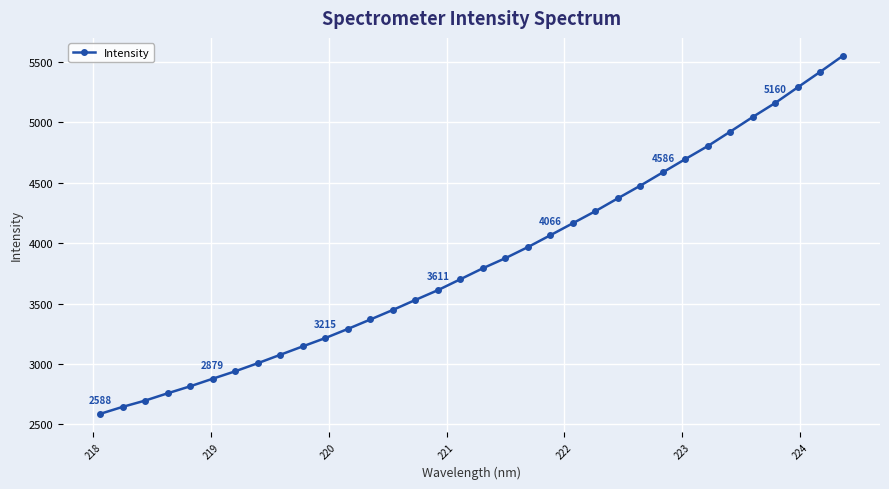

What is the maximum value shown in the chart?

5549.4